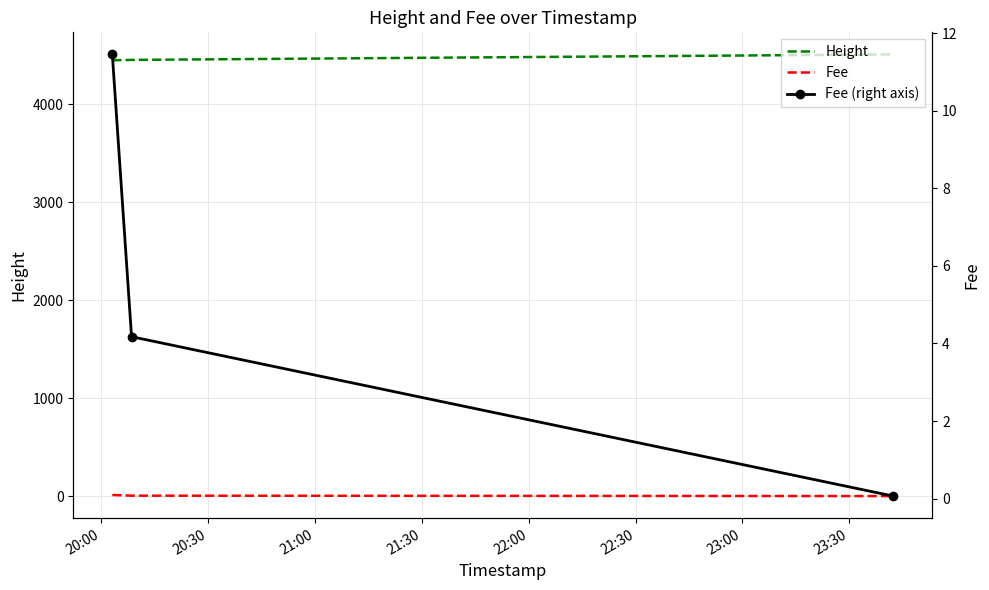

What is the difference between the maximum and minimum values in the Fee (right axis) series?

11.4